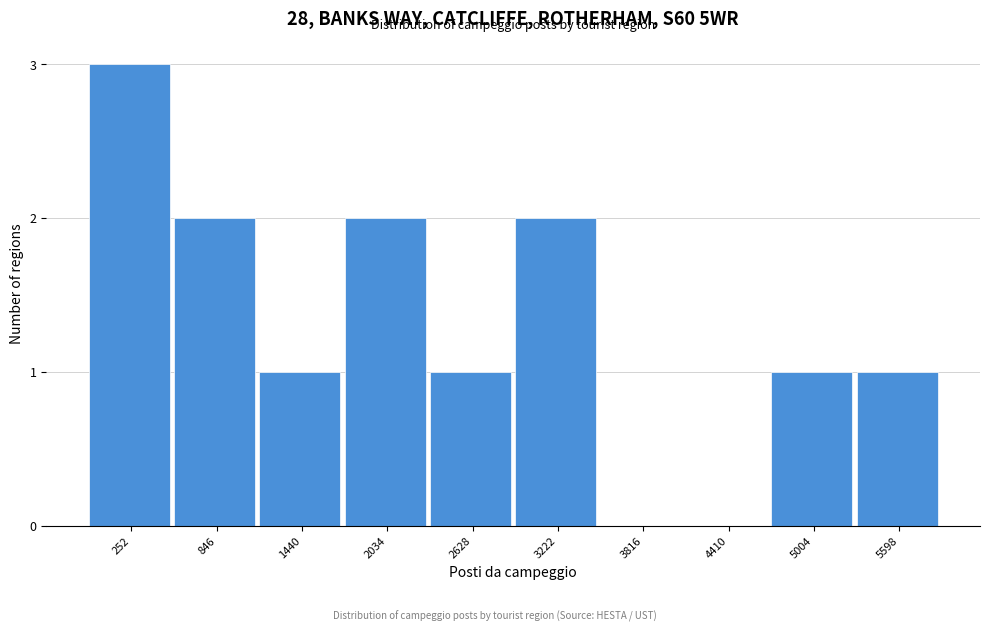

Reading left to right, transcribe all the data shown in this chart.

252=3	846=2	1440=1	2034=2	2628=1	3222=2	3816=0	4410=0	5004=1	5598=1